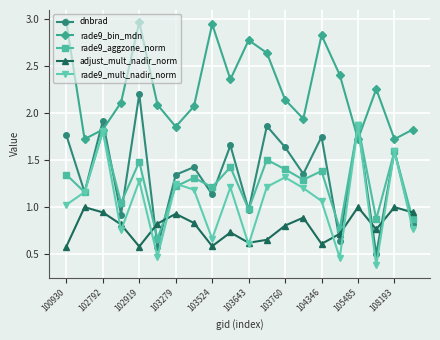

Does the chart have visible grid lines?

Yes